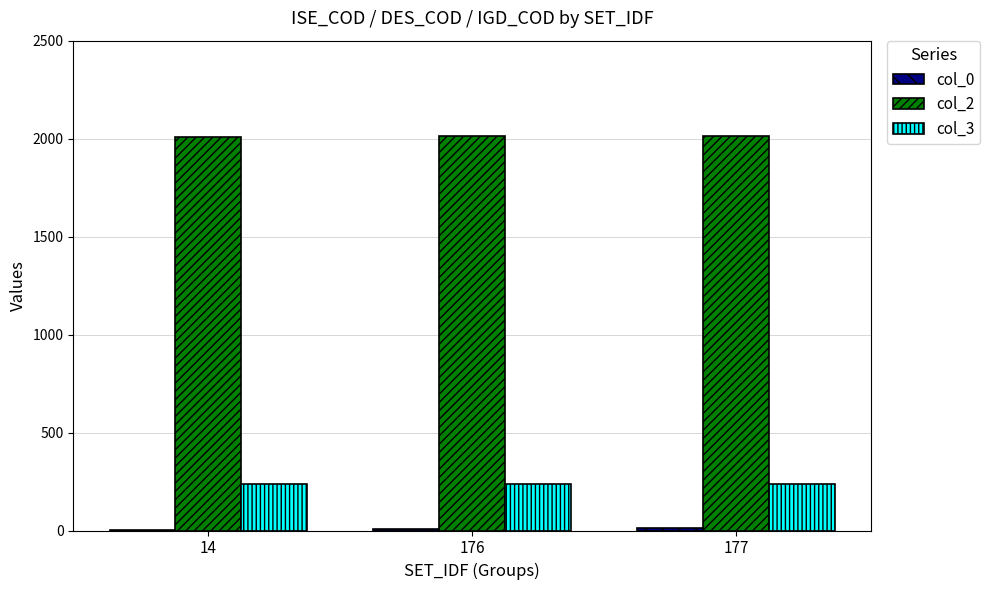

How many col_2 values are between 2010 and 2012?

3